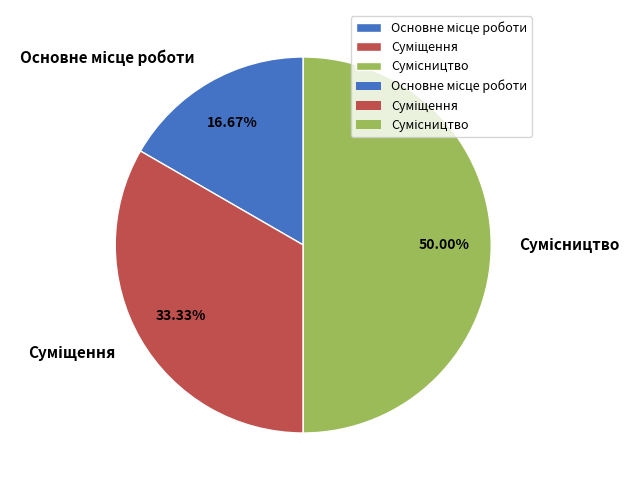

How many slices are in this pie chart?

3